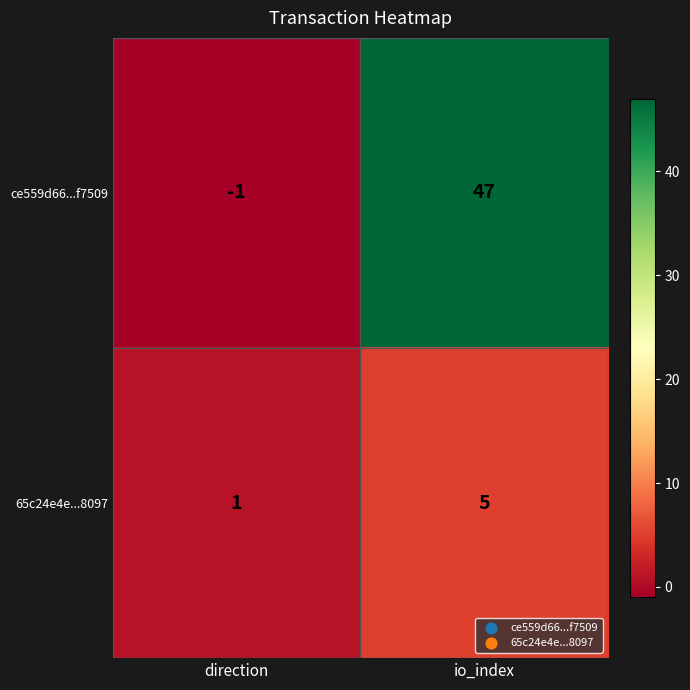

List the series in order of their overall mean, lowest first.

65c24e4e...8097, ce559d66...f7509